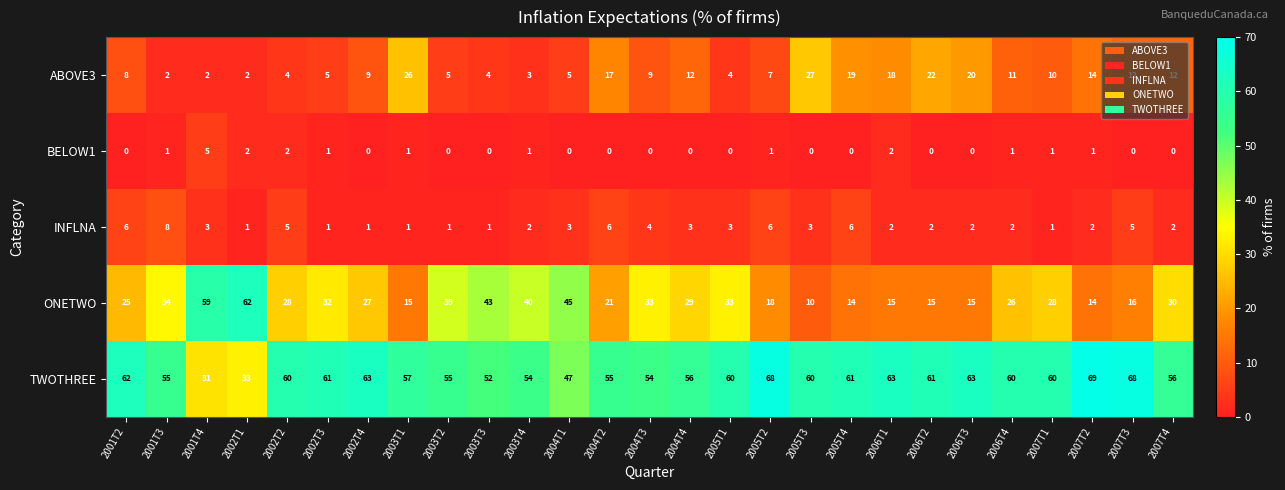

Where is INFLNA nearest to the value 4?

2004T3